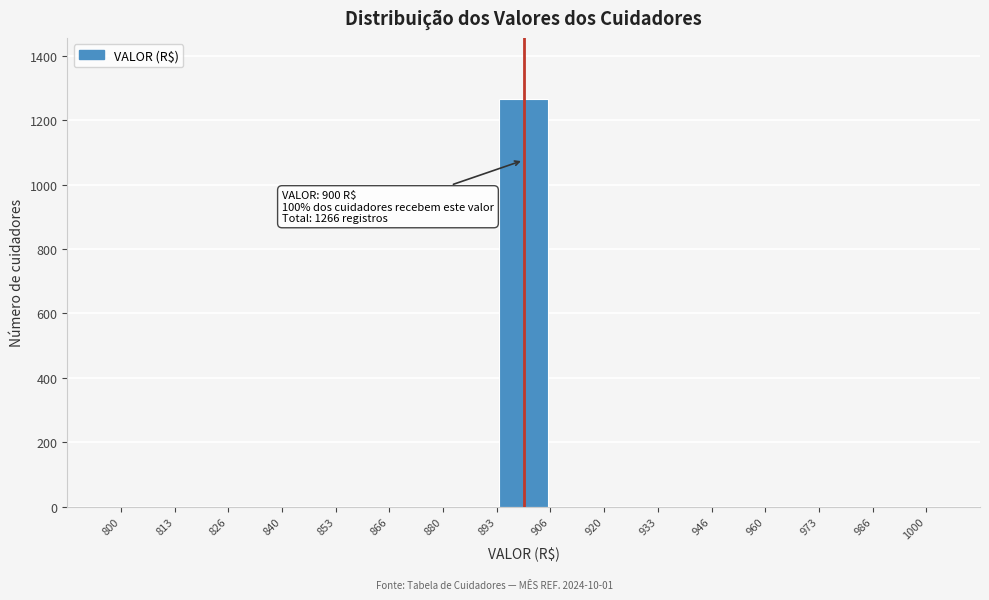

Over which range of the x-axis is the bar tallest?

893 to 906